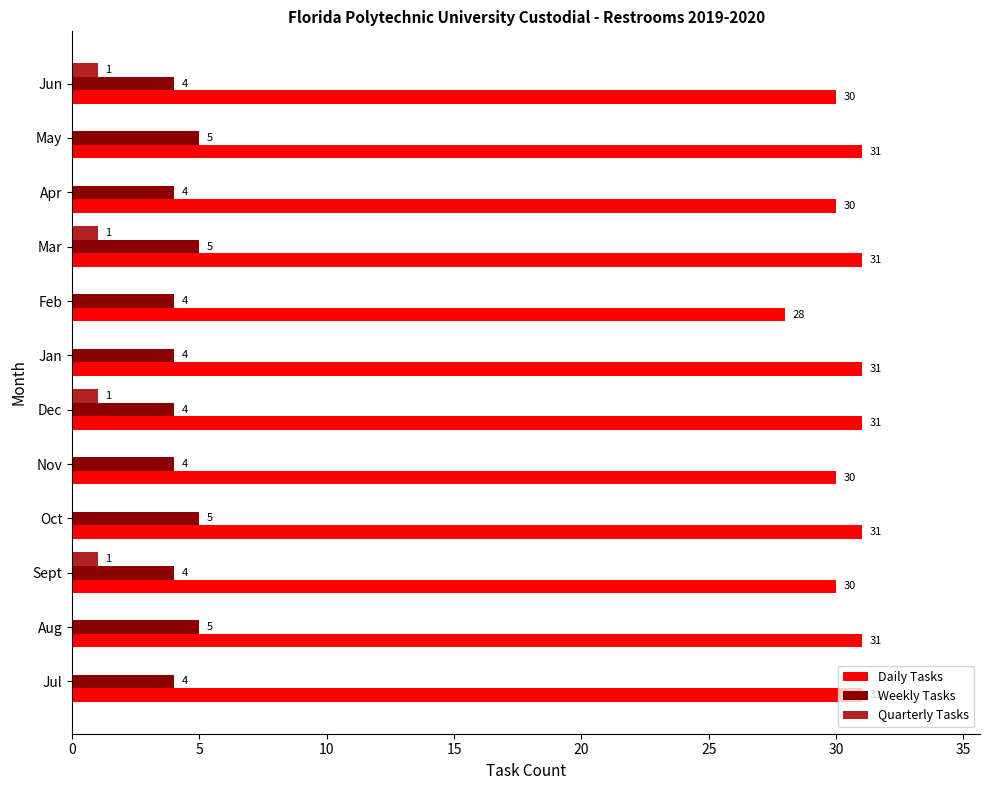

The value of Weekly Tasks at Nov is 2. True or false?

False